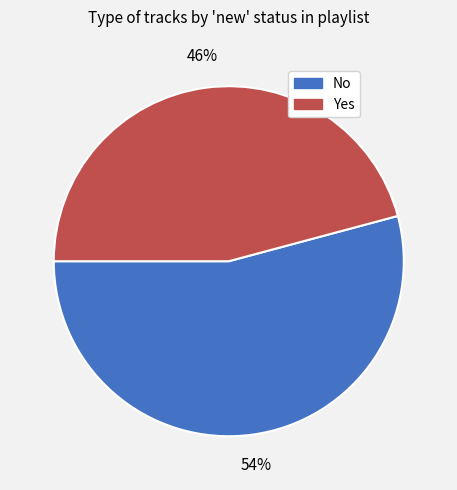

Which category has the biggest portion of the pie?

No